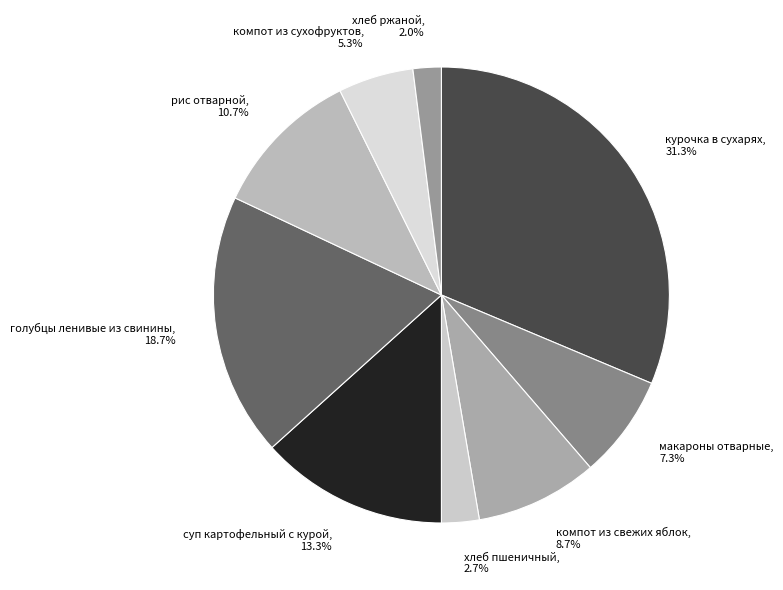

To the nearest percent, what portion does рис отварной represent?

11%